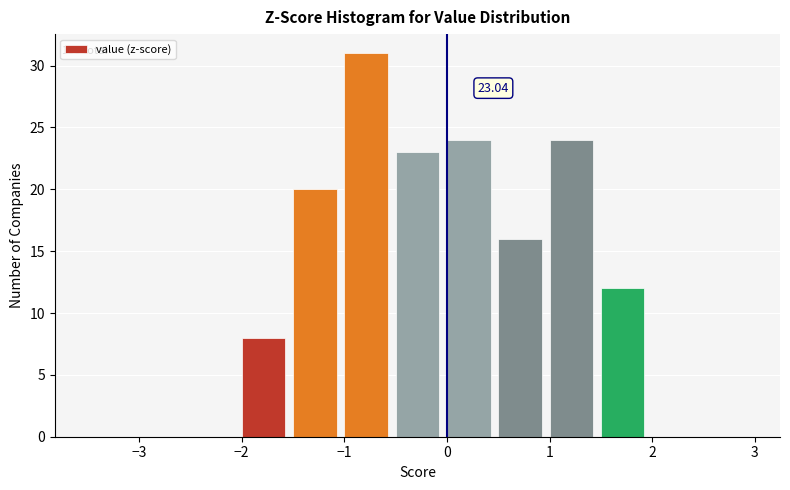

Which range on the x-axis has the tallest bar?

-1.0 to -0.5